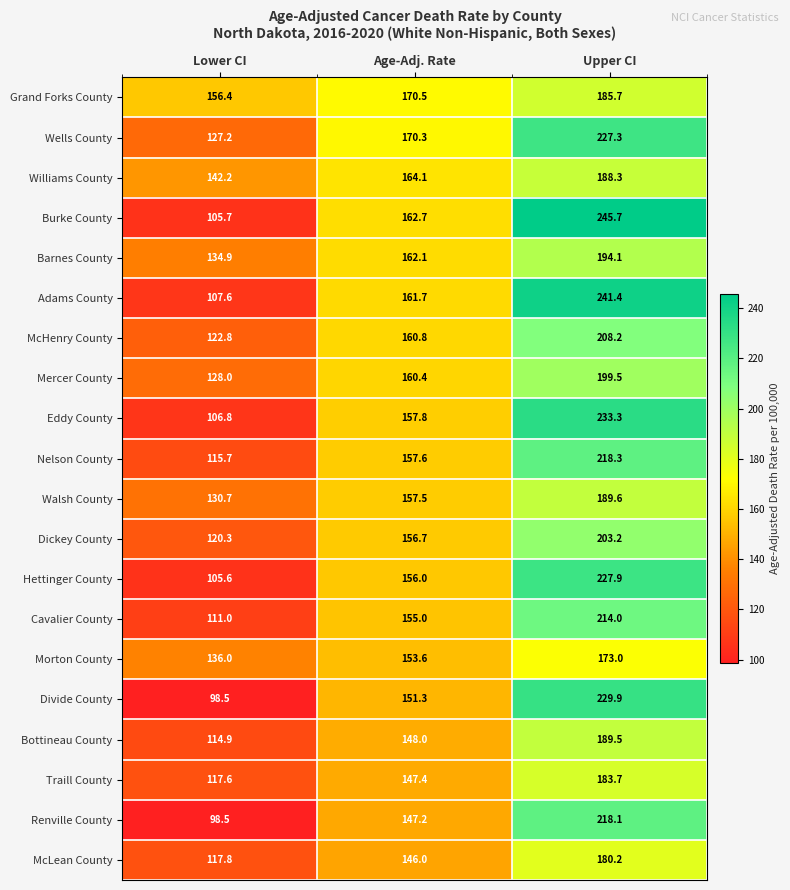

What is the total value across all series at Age-Adj. Rate?

3146.7